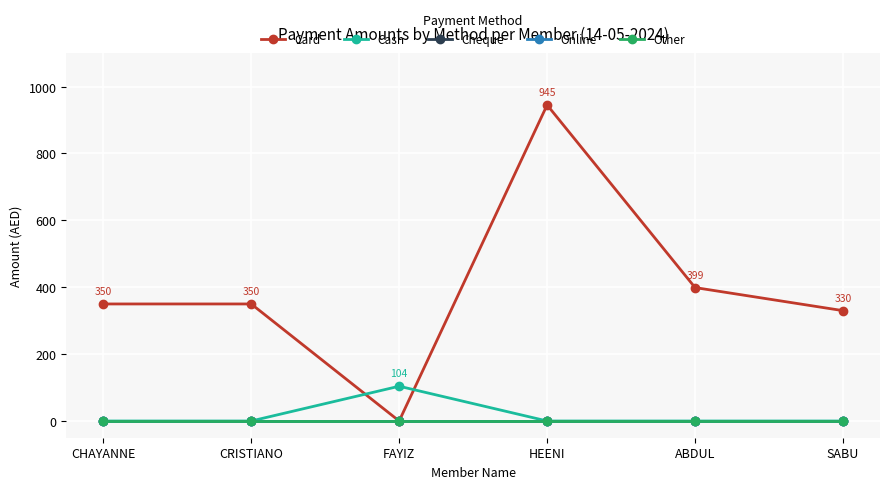

Which category has the highest value in the Online series?

CHAYANNE